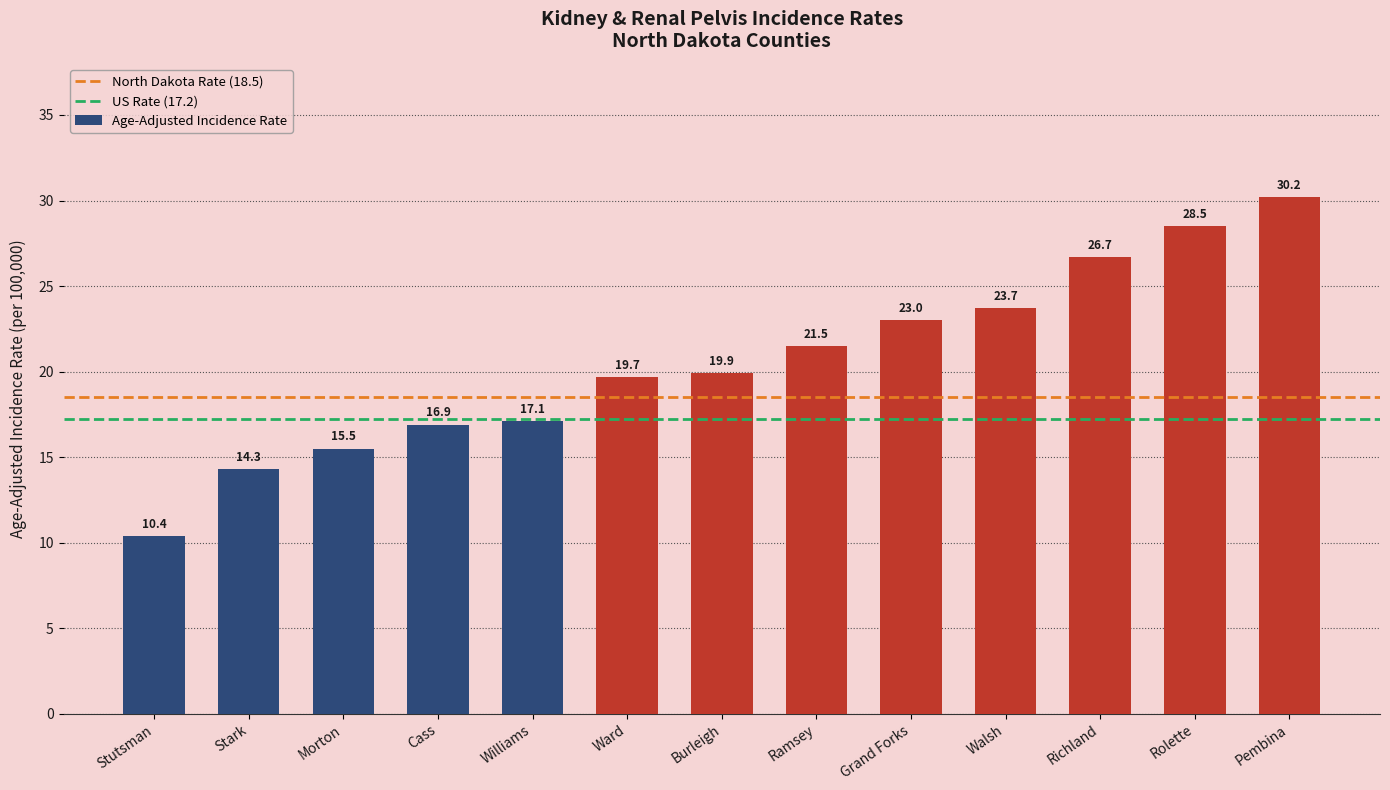

What is the sum of all values?

267.4